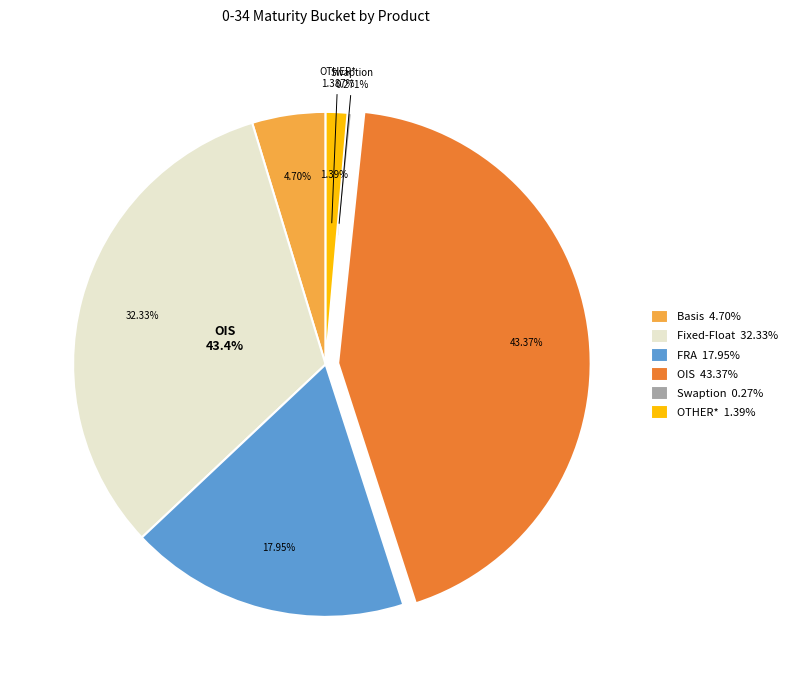

What is the ratio of the value at OIS to the value at Swaption?

160.2